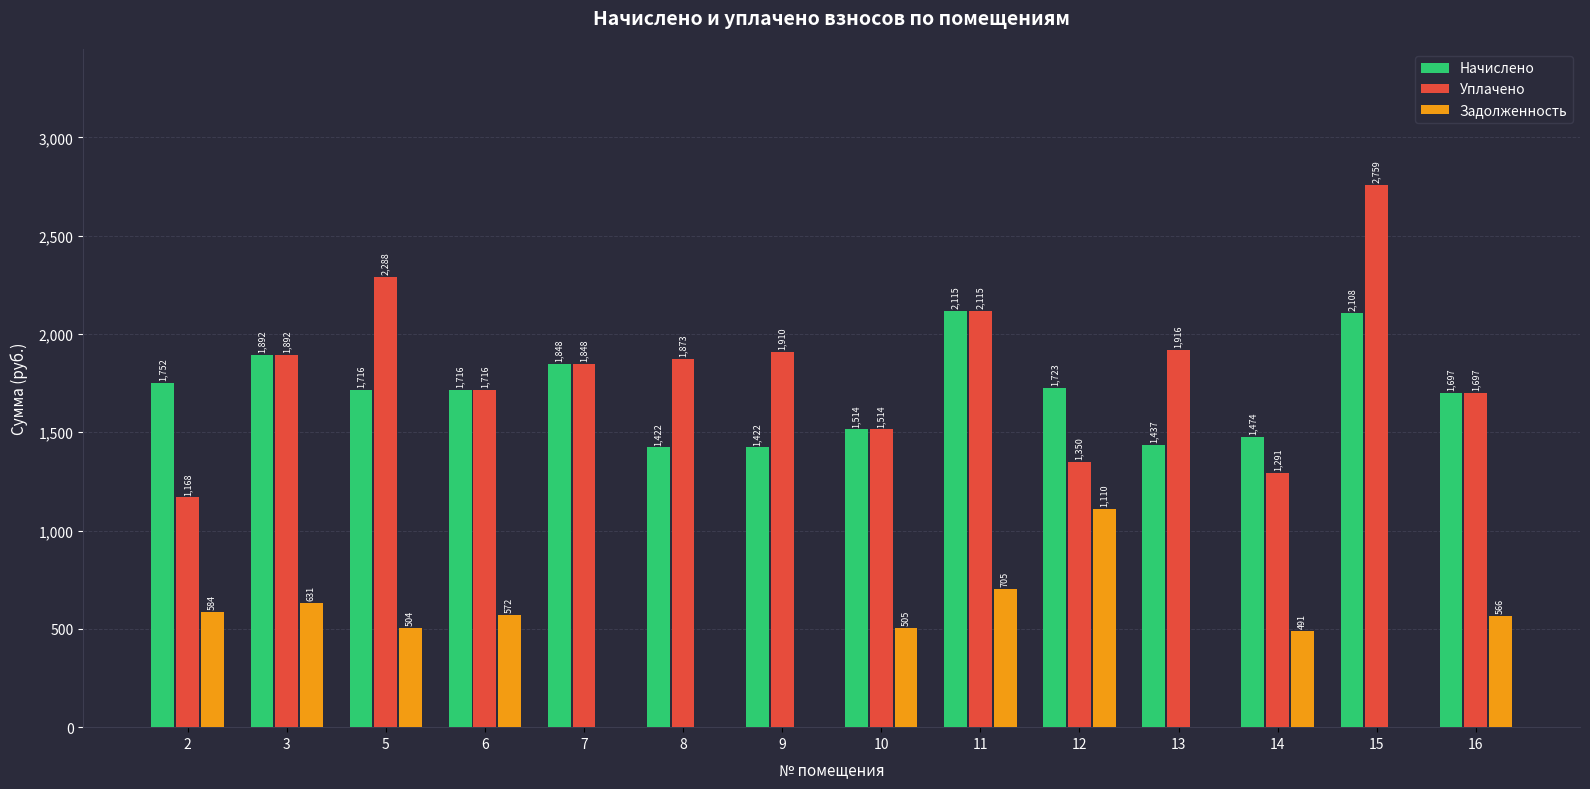

True or false: Уплачено has a value of 1291.1 at 14.

True